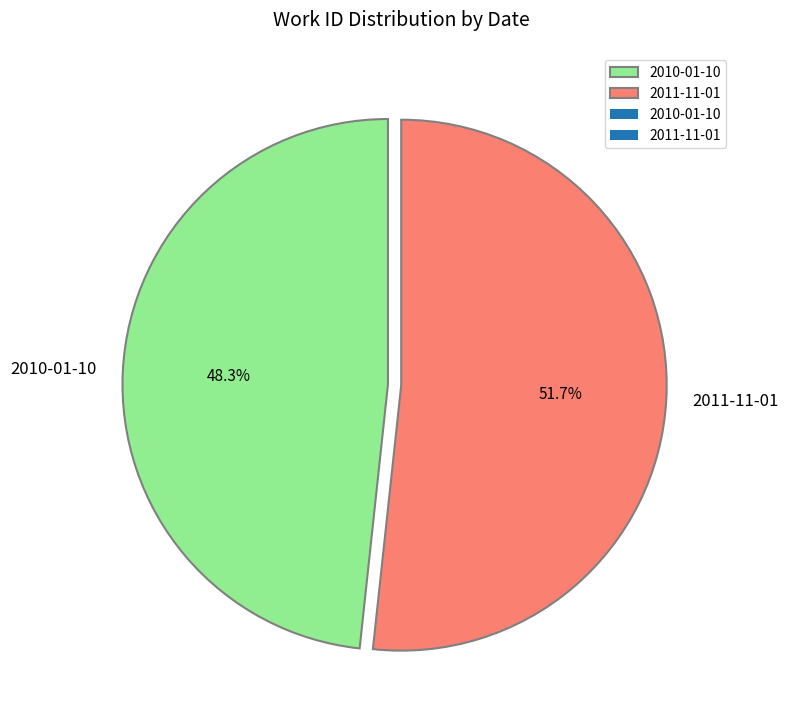

How many segments does this pie chart have?

2